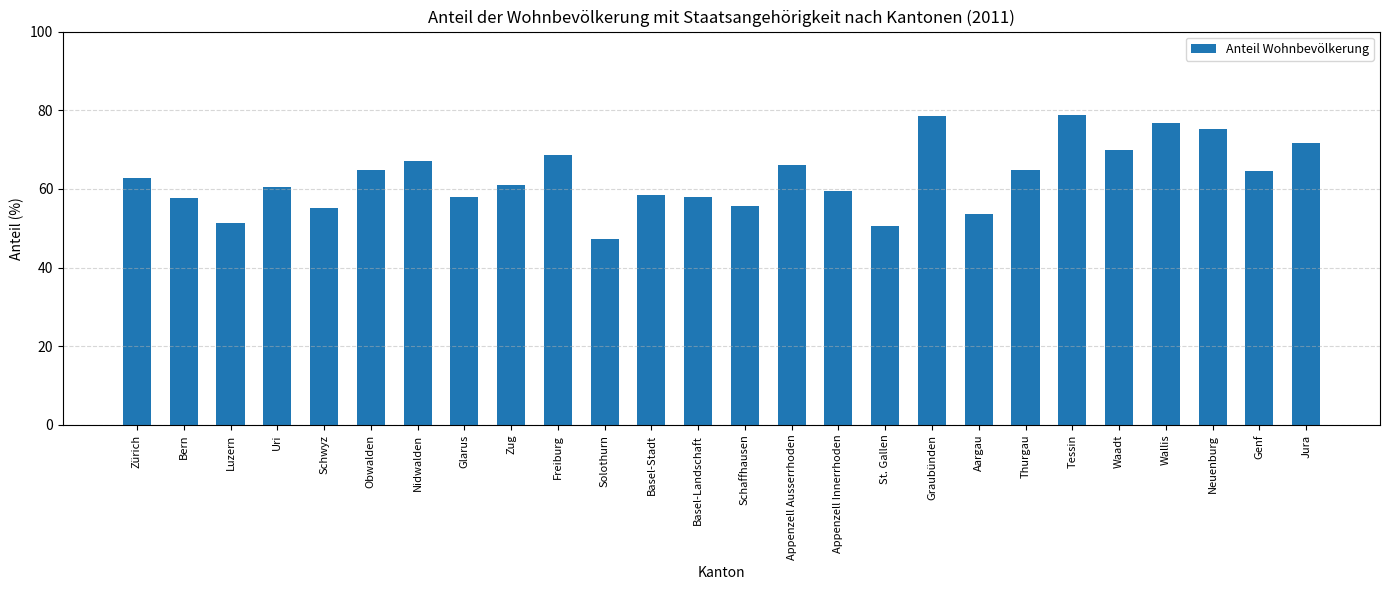

What is the change in value from Luzern to St. Gallen?

-0.9